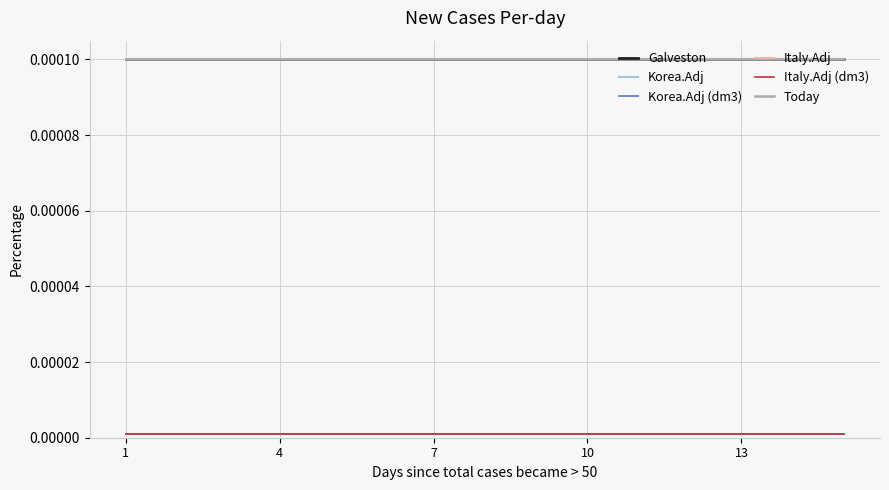

Does the chart have visible grid lines?

Yes